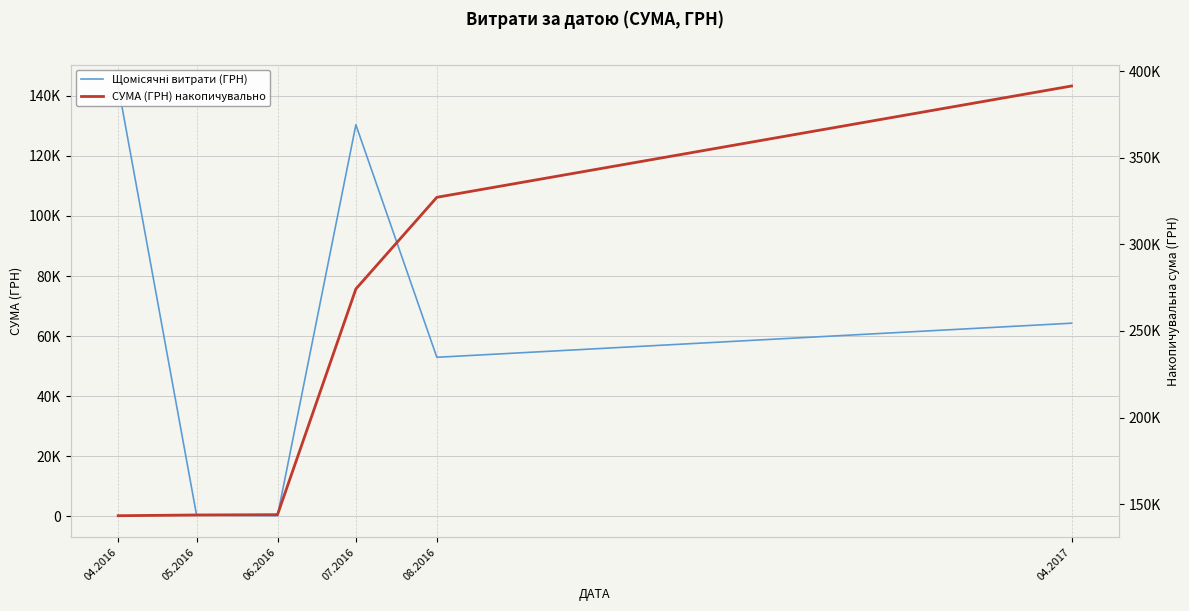

List the series in order of their overall mean, highest first.

СУМА (ГРН) накопичувально, Щомісячні витрати (ГРН)